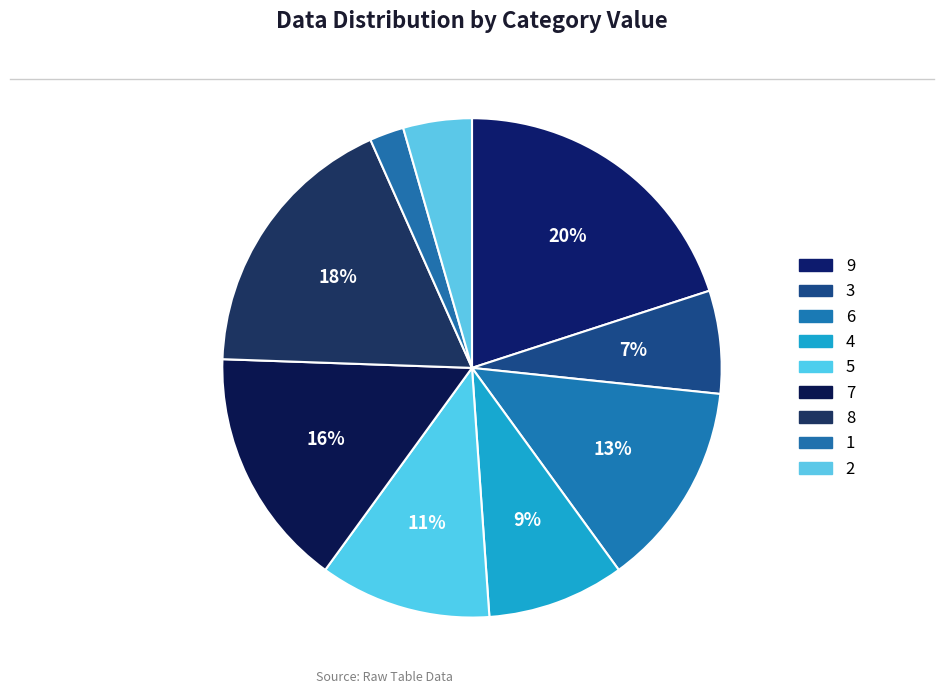

To the nearest percent, what is the difference between the 3 and 7 slice percentages?

9%